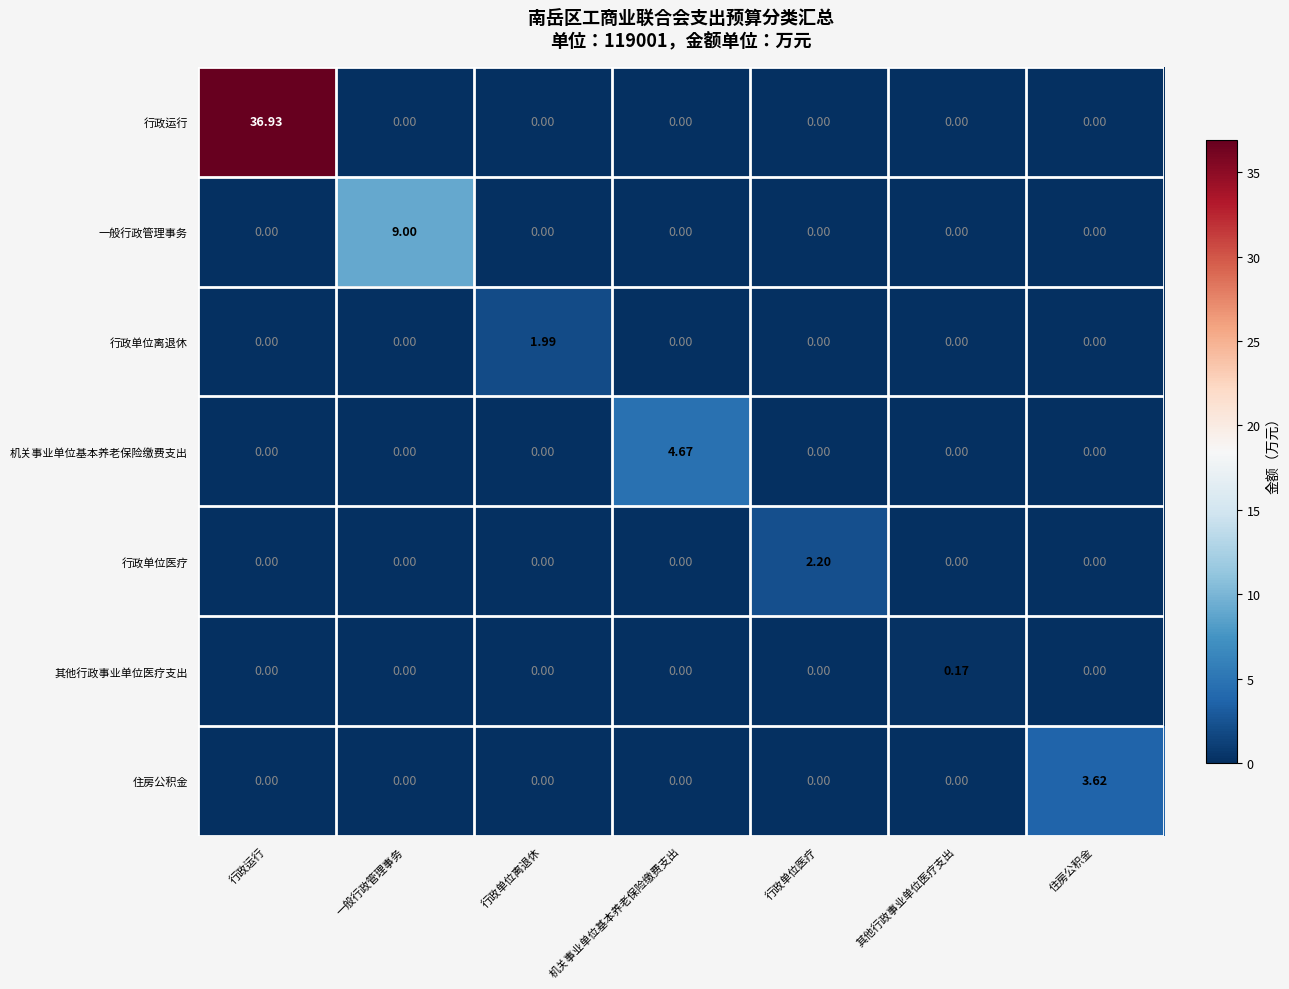

At which category is the sum across all series the highest?

行政运行